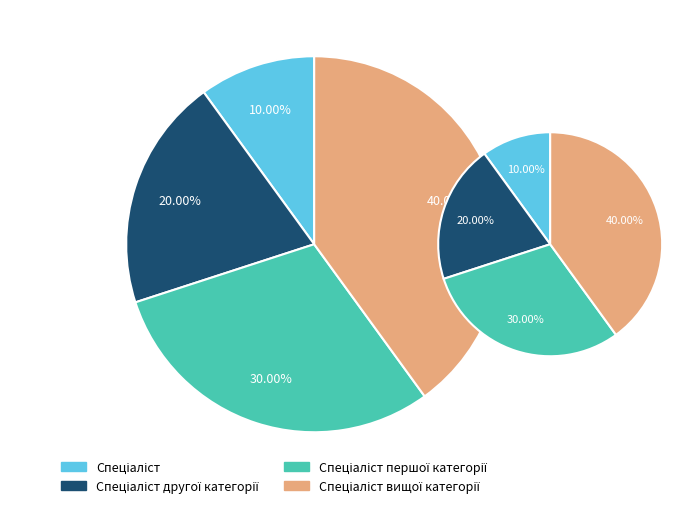

To the nearest percent, what portion does Спеціаліст другої категорії represent?

20%